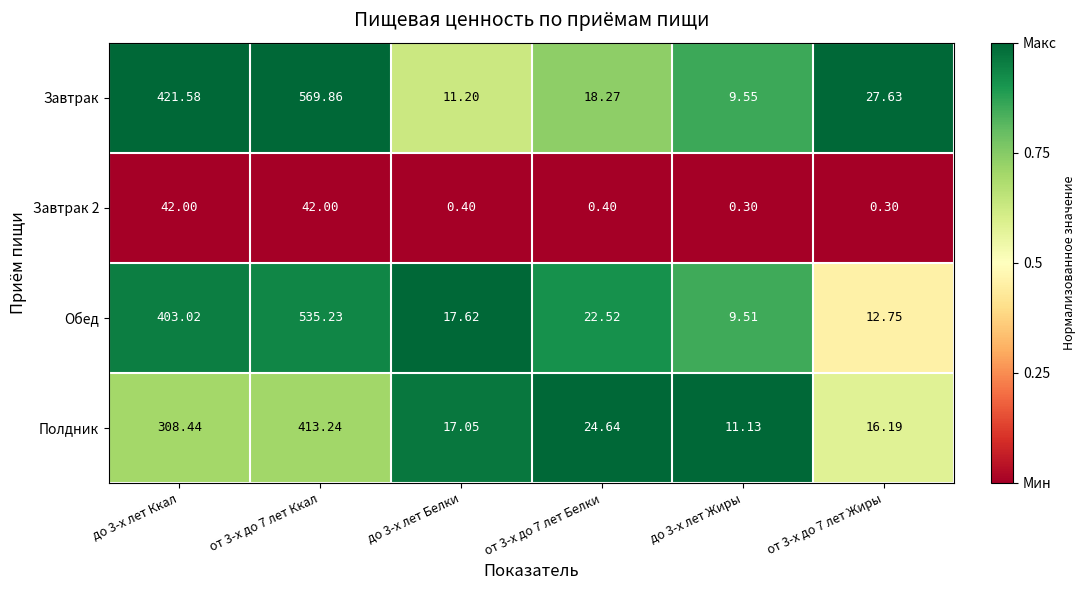

Which series has the widest spread of values?

Завтрак